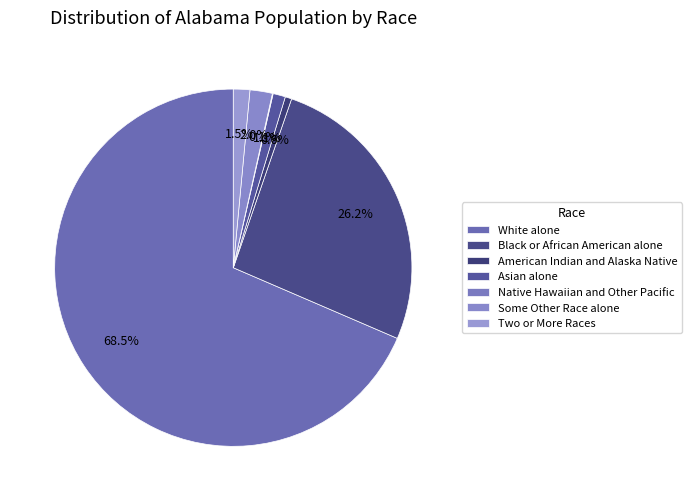

What is the smallest slice in the pie chart?

Native Hawaiian and Other Pacific